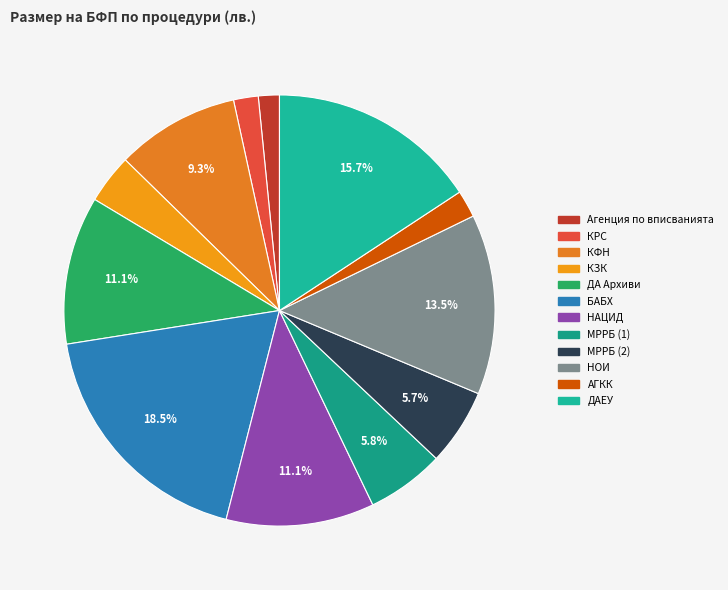

How many segments does this pie chart have?

12